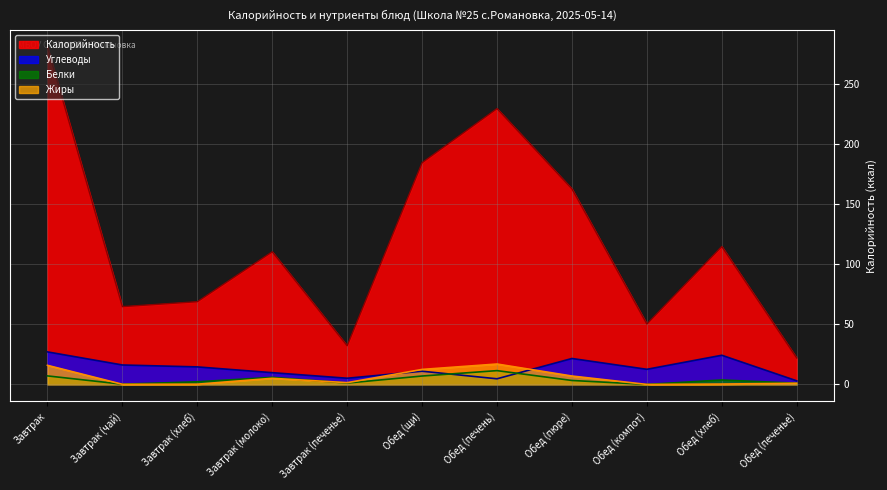

Which series has the largest total across all categories?

Калорийность